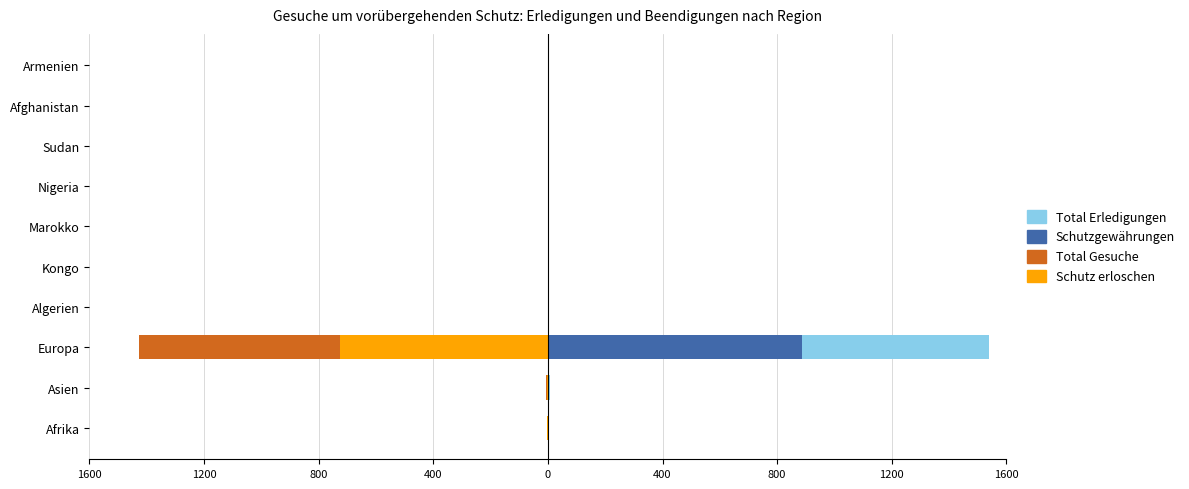

Reading right to left, what are all the values shown in this chart?

Total Erledigungen: 1	2	0	2	1	0	0	1538	9	3
Schutzgewährungen: 0	1	0	0	0	0	0	885	1	0
Total Gesuche: 0	-1	-1	0	-1	0	0	-1428	-6	-2
Schutz erloschen: 0	0	0	0	0	-1	-1	-725	-3	-2